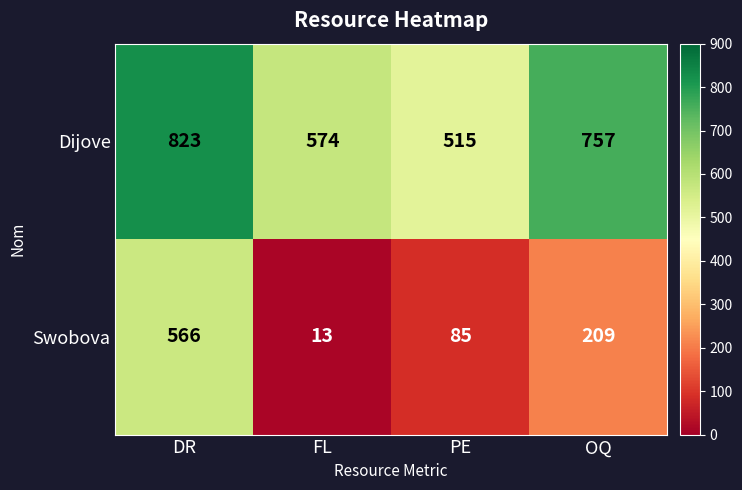

Which series changed the most between PE and OQ?

Dijove